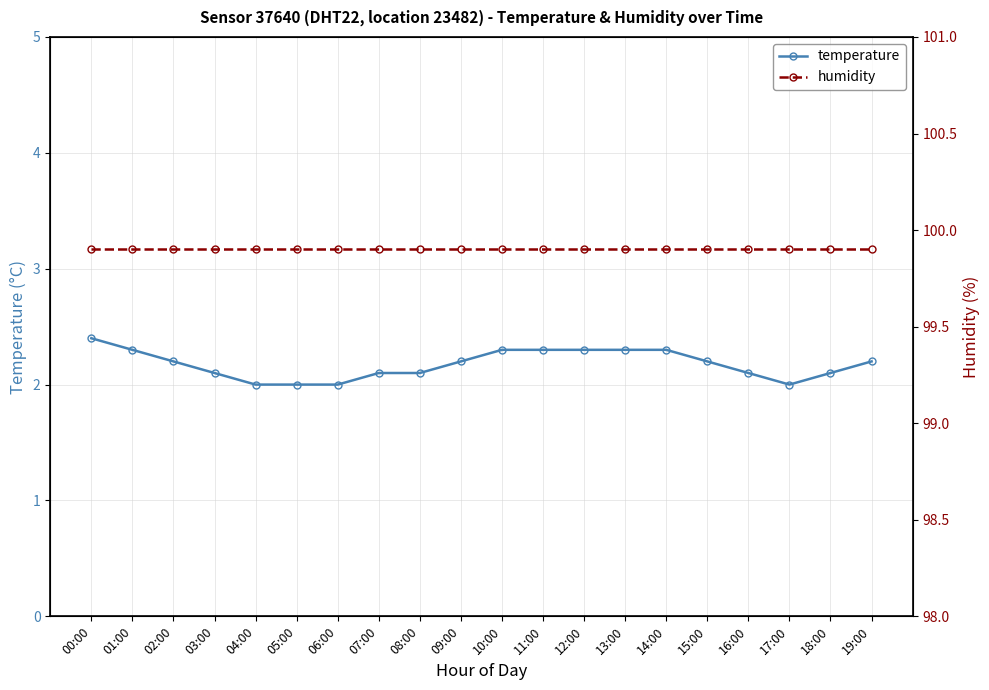

Is this an area chart (filled region under the line)?

No